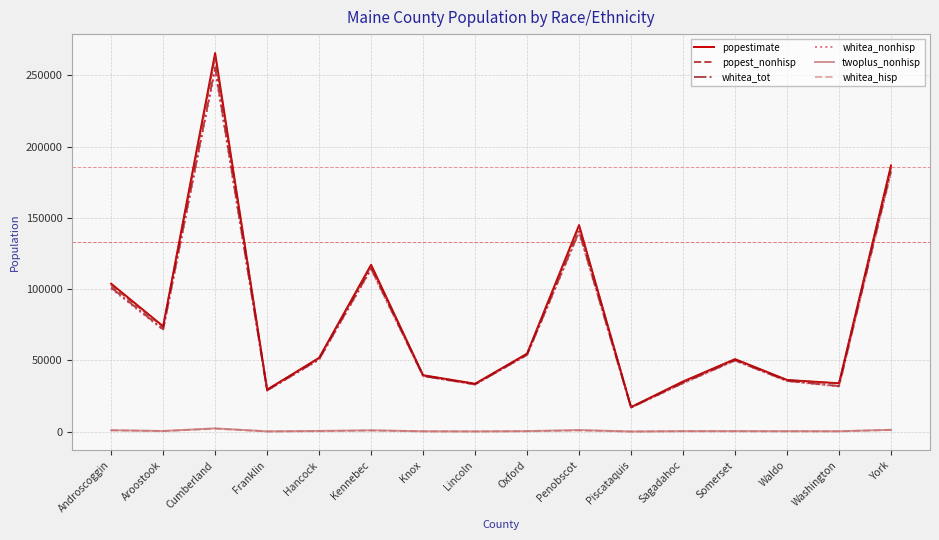

At which label does popest_nonhisp reach its minimum?

Piscataquis